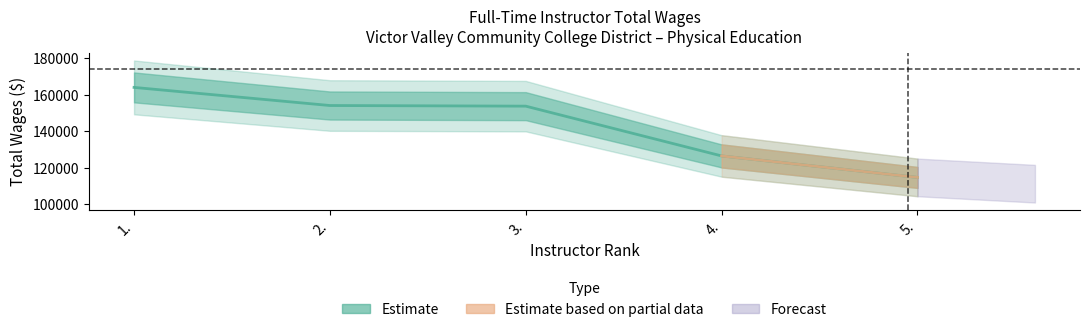

How many lines are shown in the chart?

1